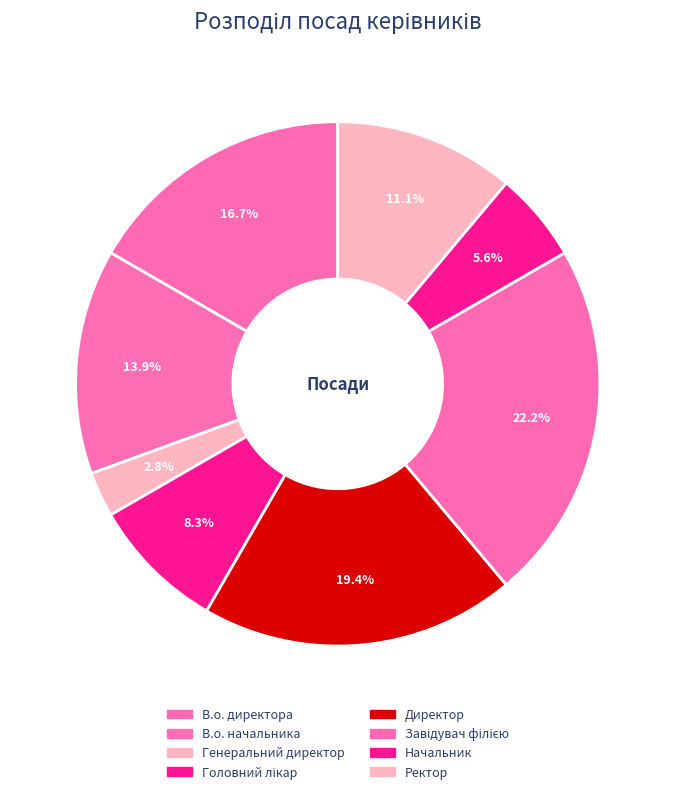

Is there a majority slice in this chart?

No